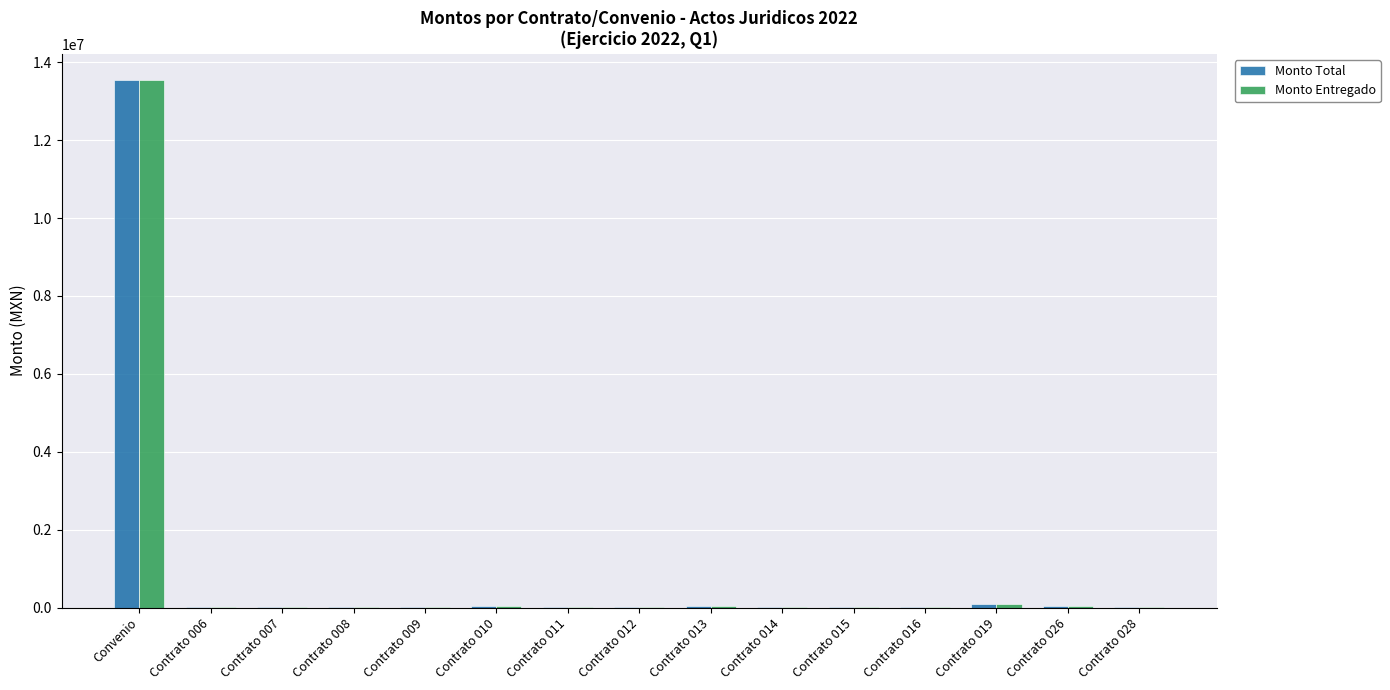

At which category is the sum across all series the highest?

Convenio